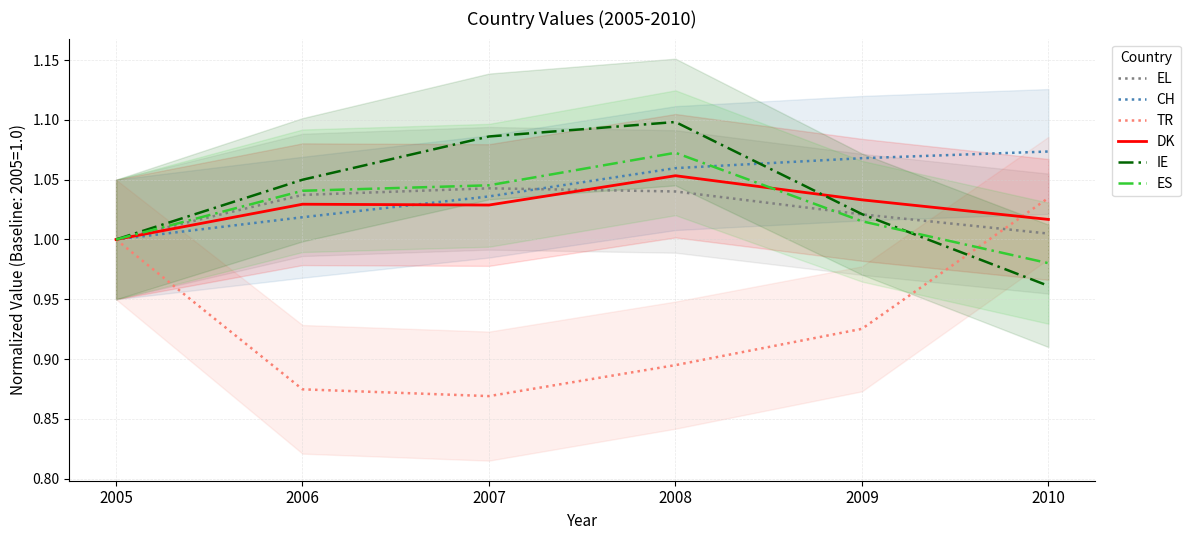

How many lines are shown in the chart?

6